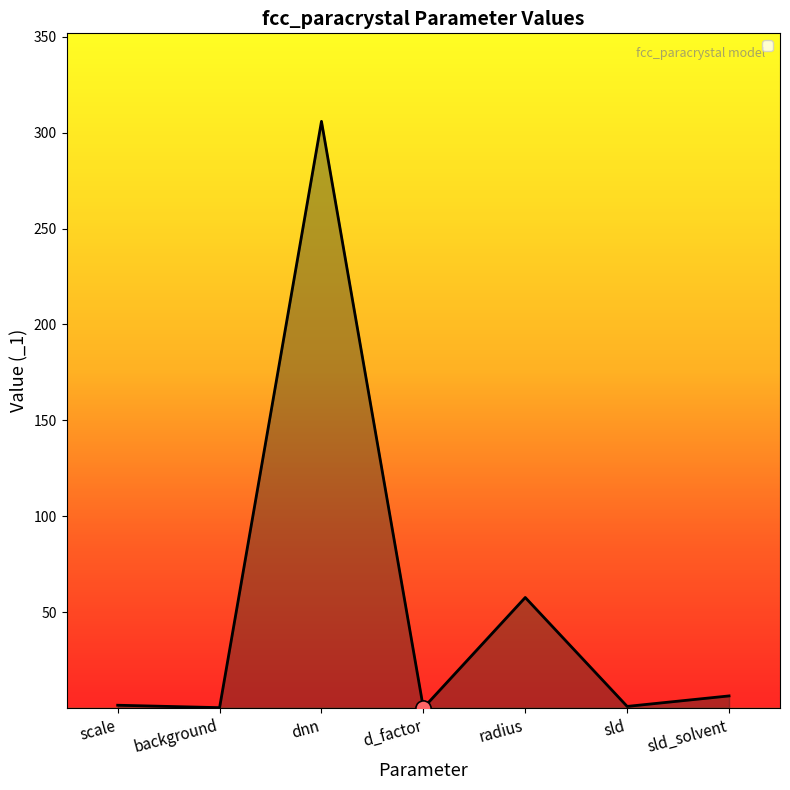

What is the change in value from dnn to radius?

-248.2